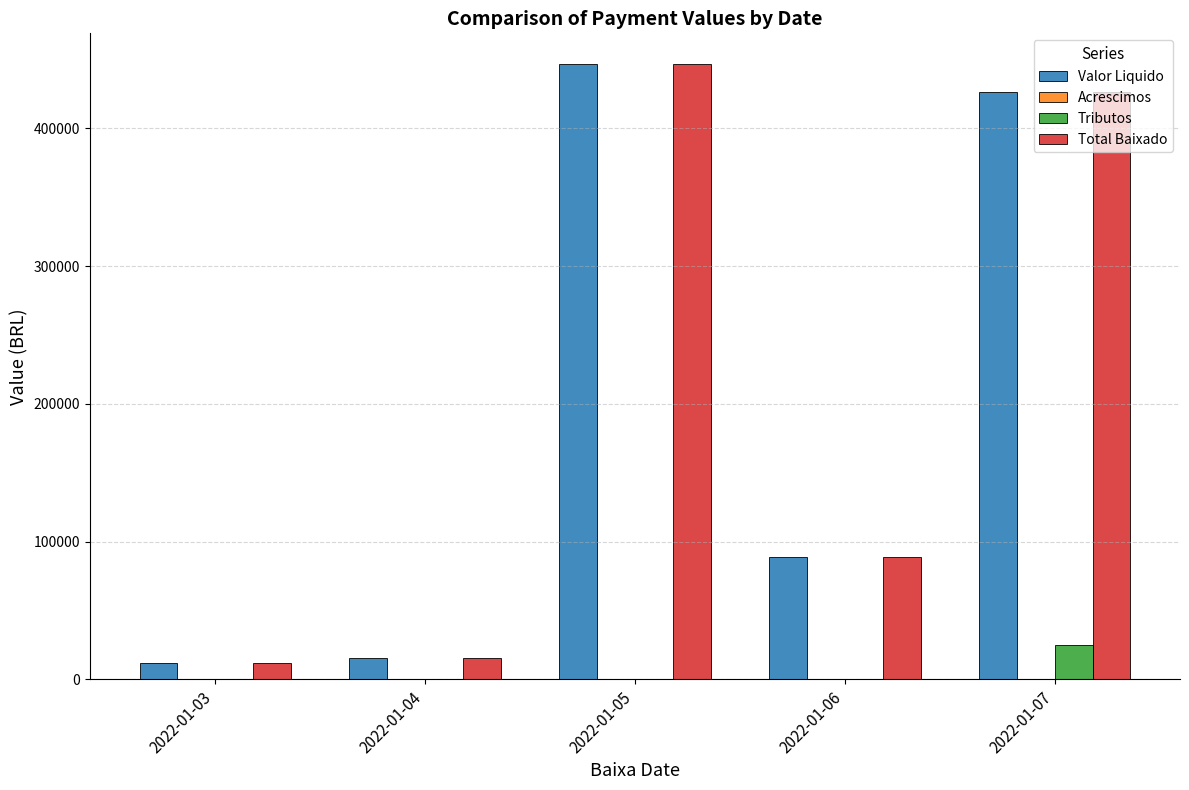

What is the sum of all Tributos values?

24647.0